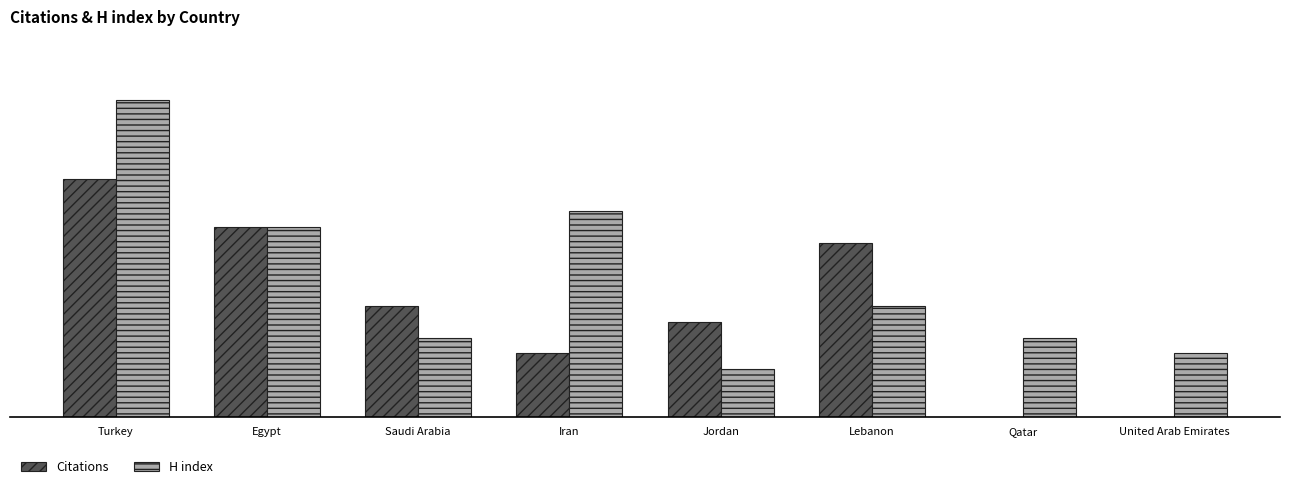

What is the spread (max minus min) of values at Saudi Arabia?

2